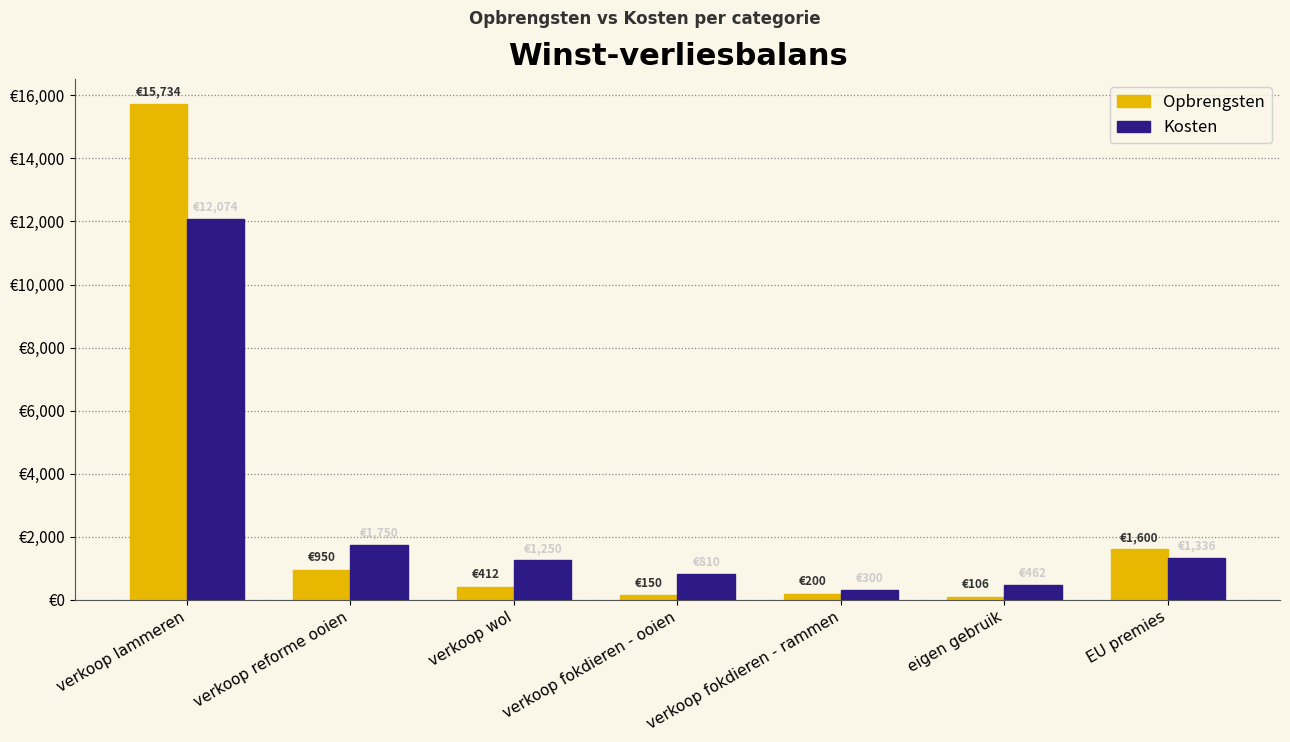

What is the minimum value shown in the chart?

105.6